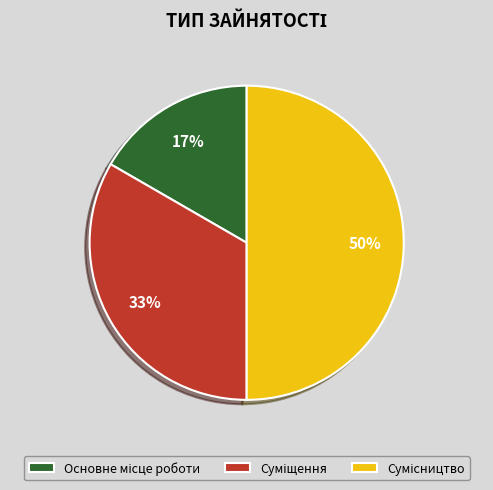

To the nearest percent, what is the average slice percentage?

33%